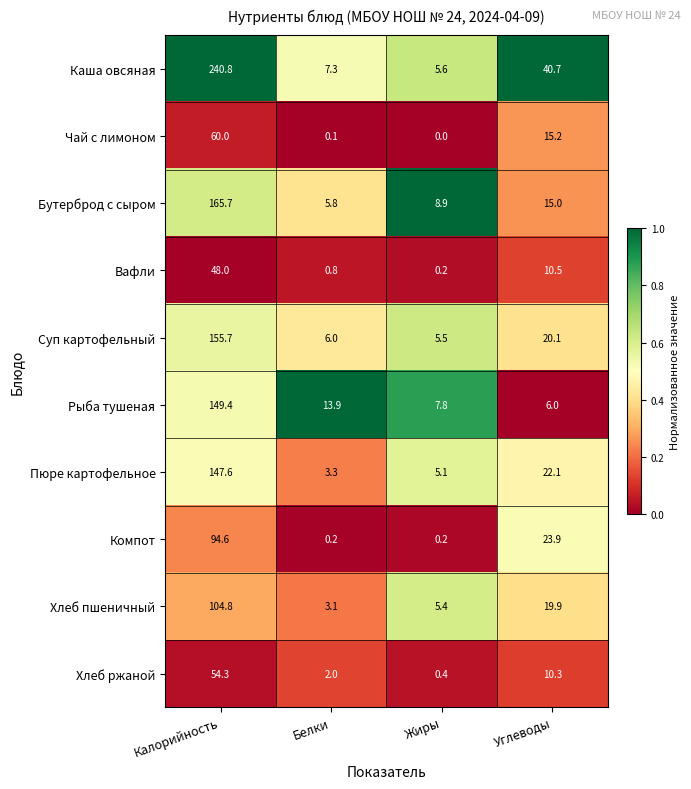

Rank the series by their maximum value, from highest to lowest.

Каша овсяная, Бутерброд с сыром, Суп картофельный, Рыба тушеная, Пюре картофельное, Хлеб пшеничный, Компот, Чай с лимоном, Хлеб ржаной, Вафли